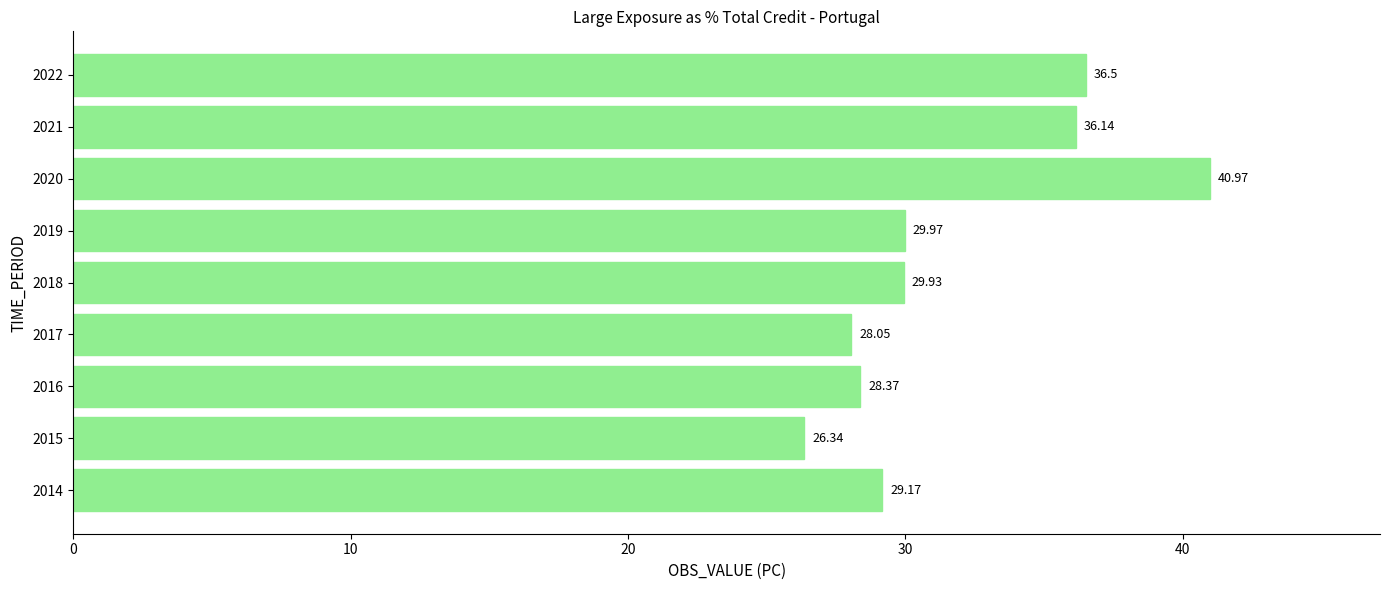

Count the number of data series in this chart.

1